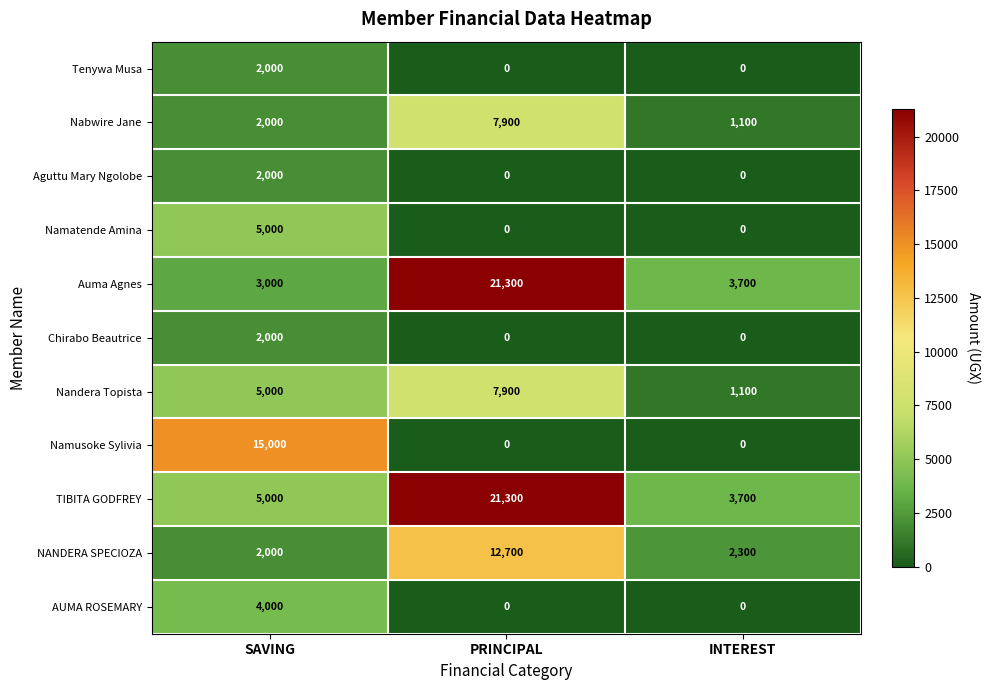

Count the Namusoke Sylivia values in the range 0 to 15000.

3